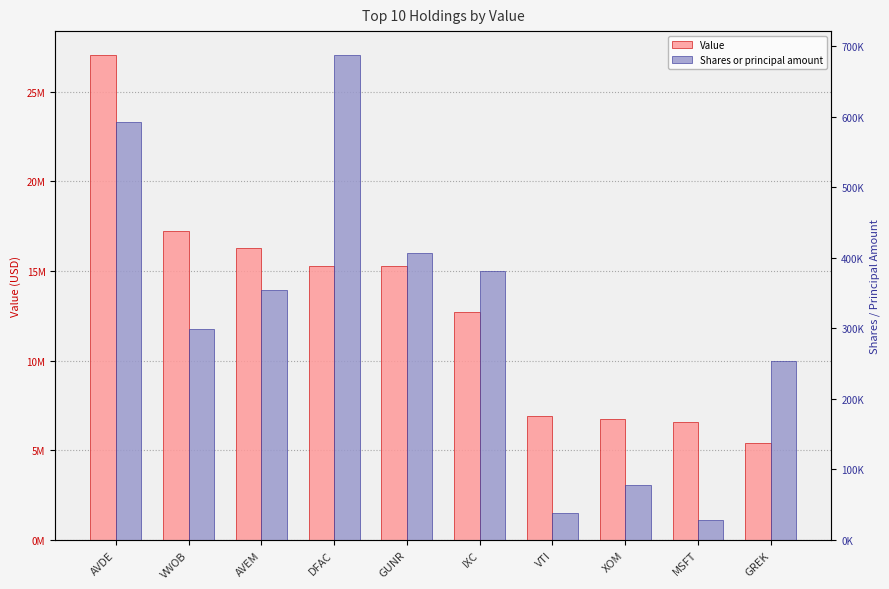

What are all the series names shown in the legend?

Value, Shares or principal amount